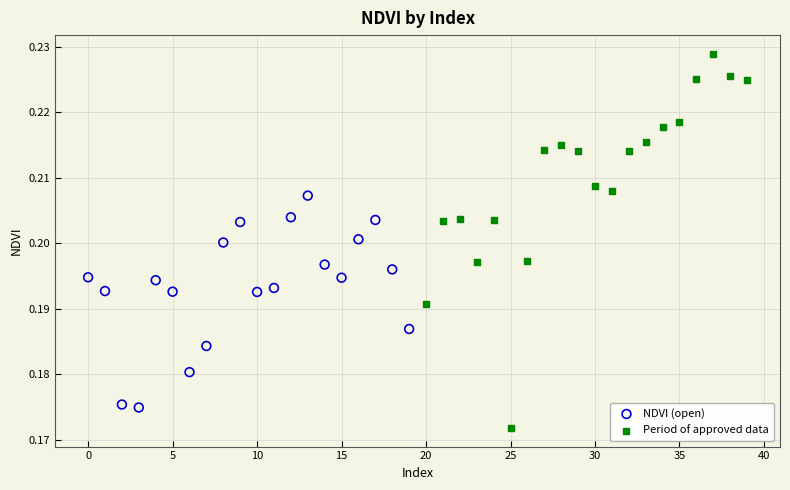

Which series has the largest Y range (max minus min)?

Period of approved data